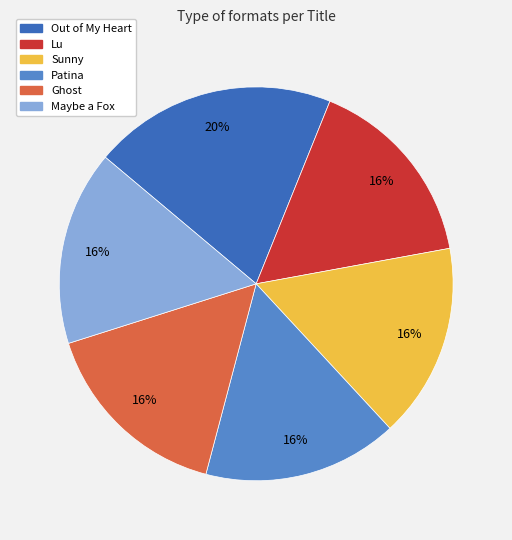

Is there a majority slice in this chart?

No